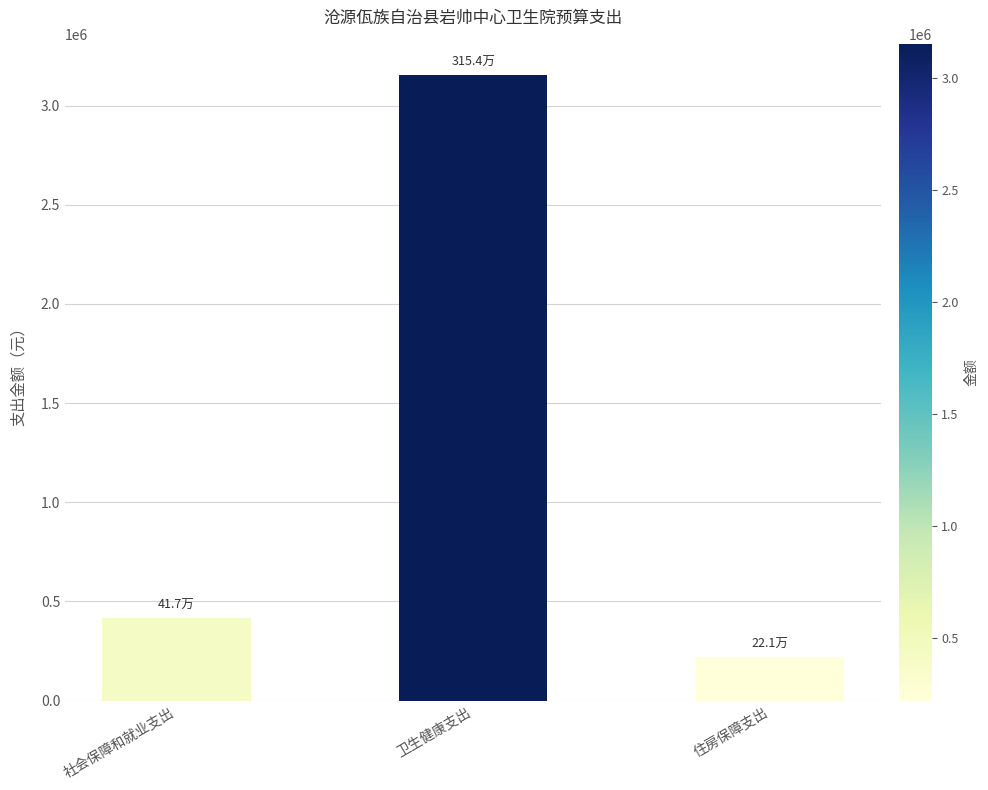

What is the value of the 2nd bar from the left?

3153759.4